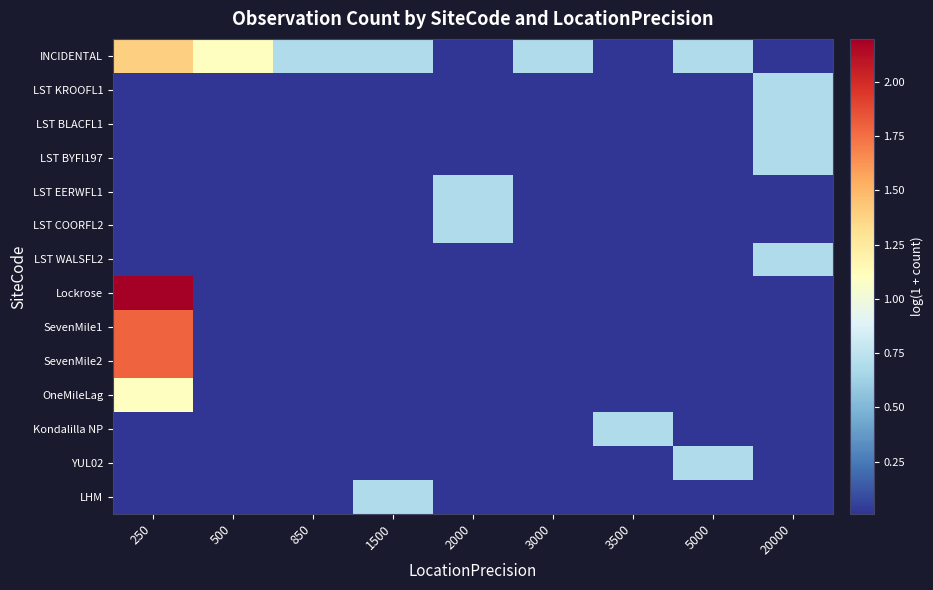

What is the total value across all series at 3500?

0.8